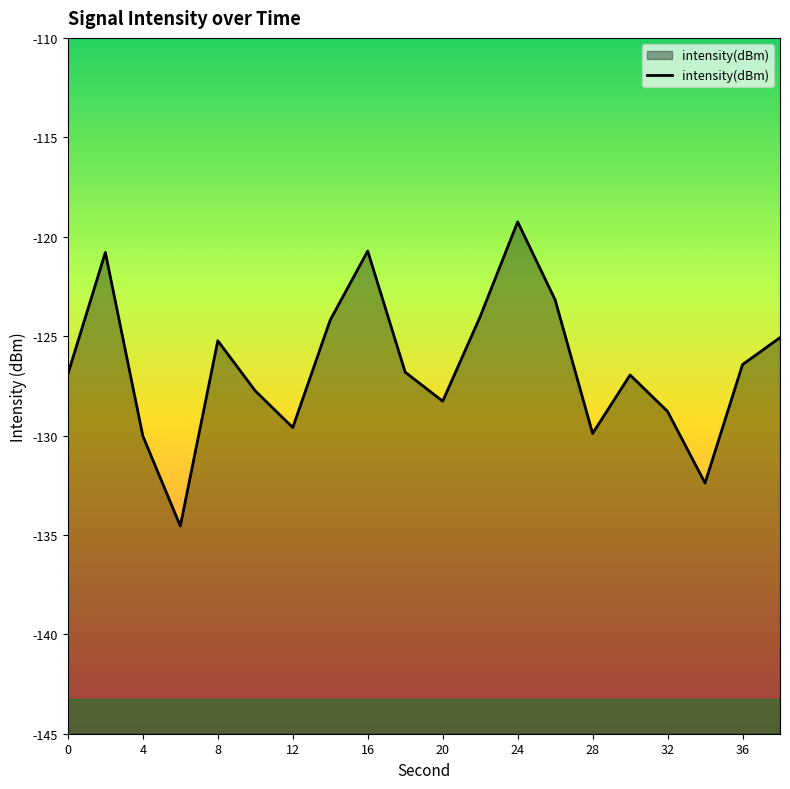

The chart shows a value of -75.7 at 36. True or false?

False